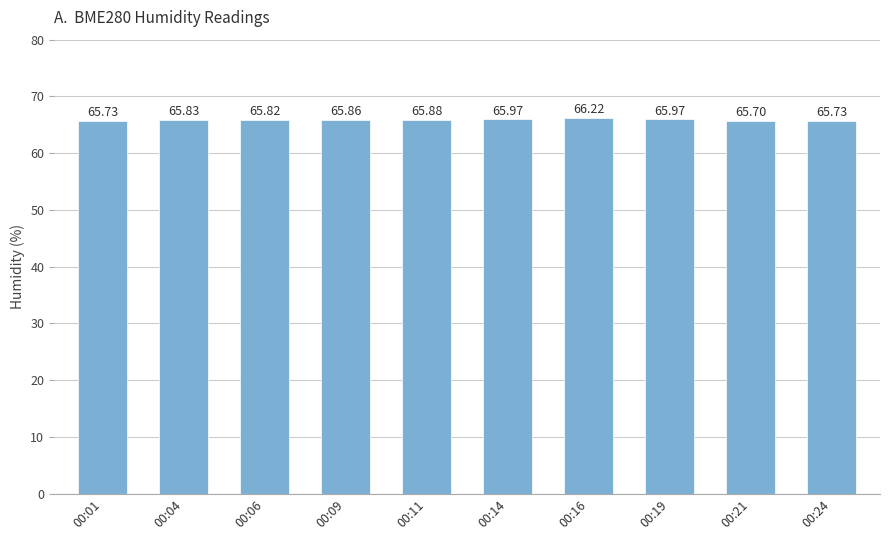

What is the greatest value displayed?

66.2